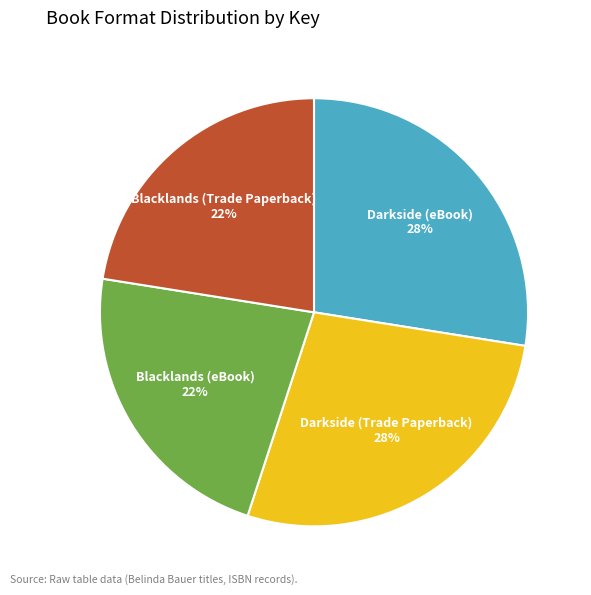

To the nearest percent, what is the average slice percentage?

25%